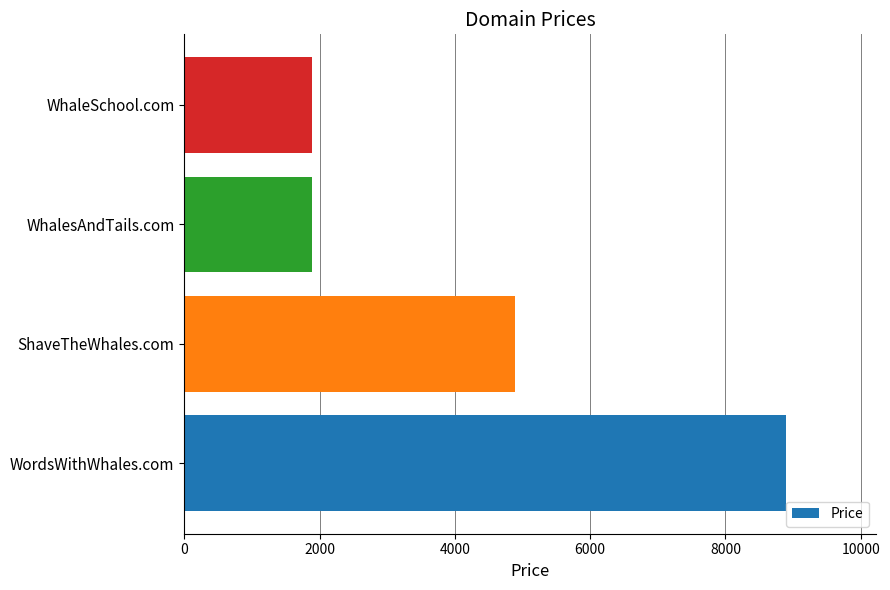

Is it true that the value at WhalesAndTails.com is 1888?

True